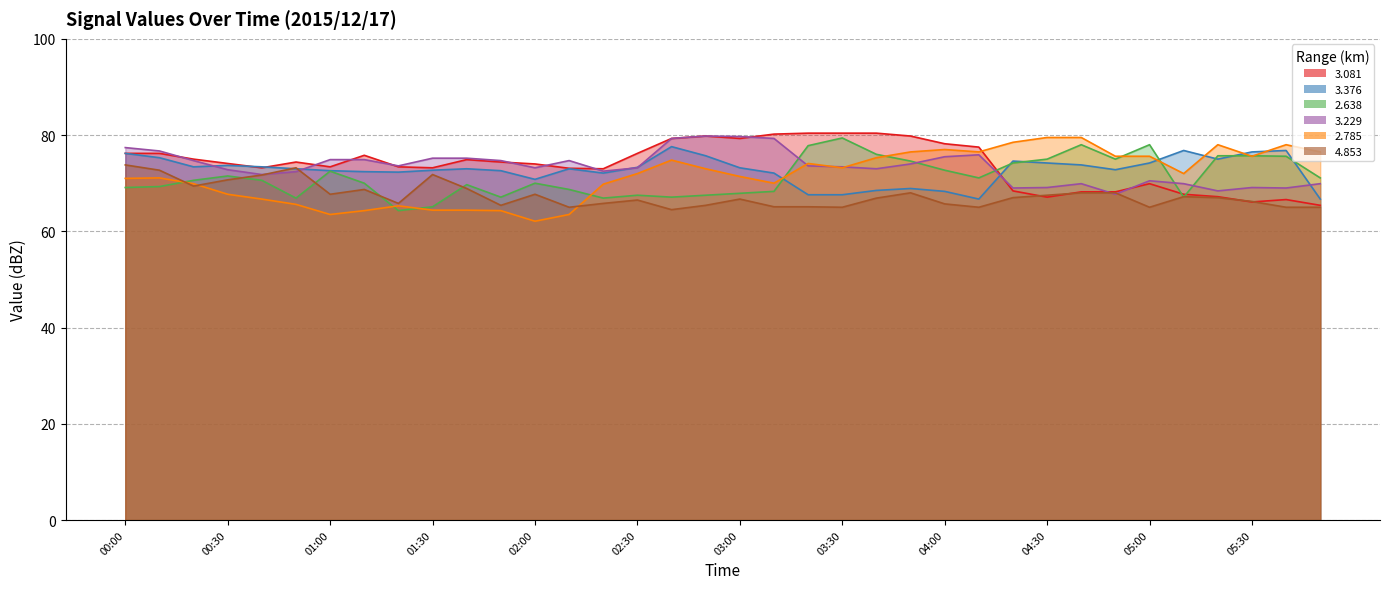

Rank the categories by   3.081 value from highest to lowest.

03:20, 03:30, 03:40, 03:10, 02:50, 03:50, 02:40, 03:00, 04:00, 04:10, 00:00, 00:10, 02:30, 01:10, 00:20, 01:40, 00:50, 01:50, 00:30, 02:00, 01:00, 01:20, 00:40, 01:30, 02:10, 02:20, 05:00, 04:20, 04:40, 04:50, 05:10, 05:20, 04:30, 06:10, 05:30, 06:20